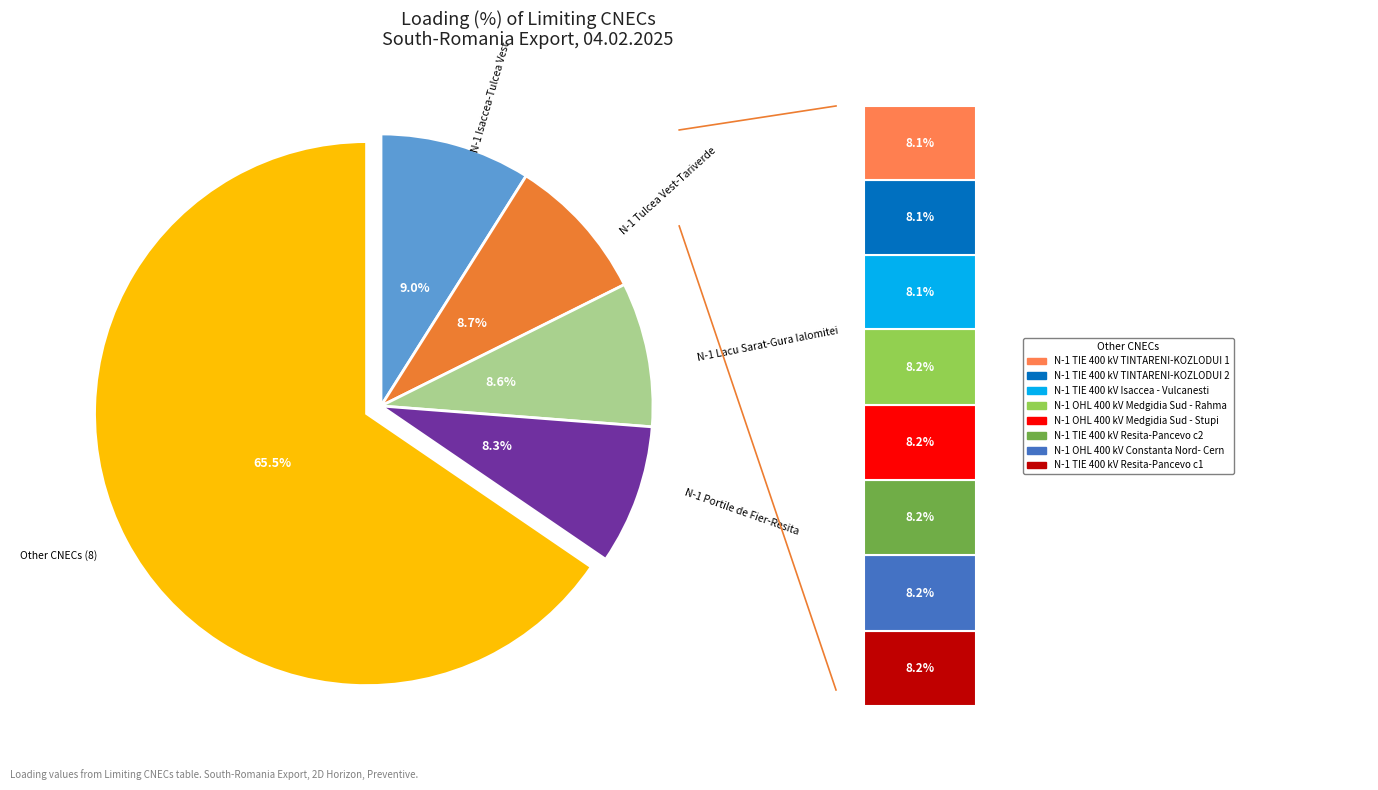

To the nearest percent, what is the average slice percentage?

8%